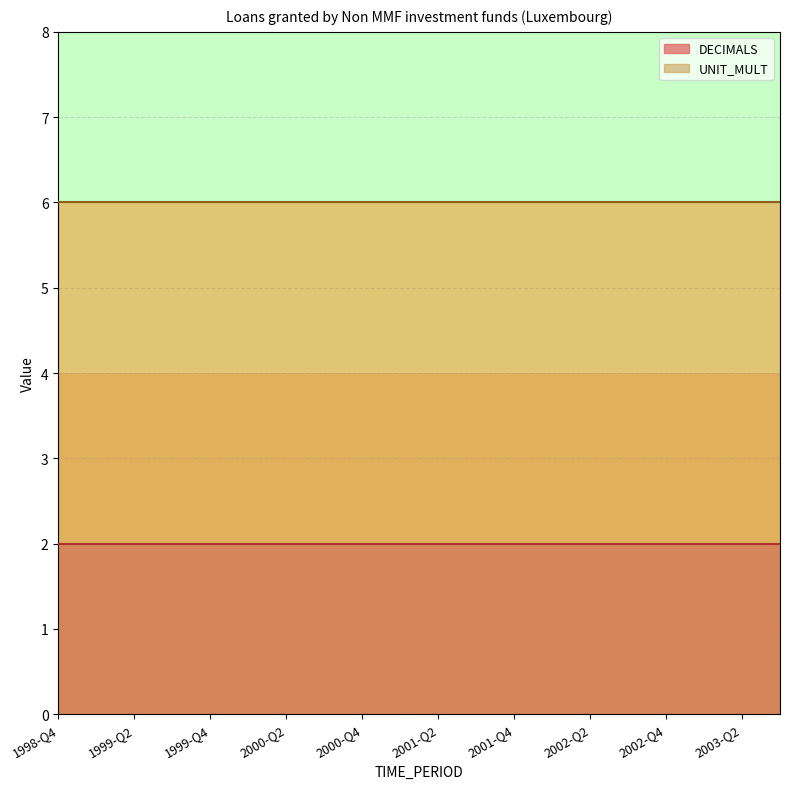

How many categories are shown in the chart?

20